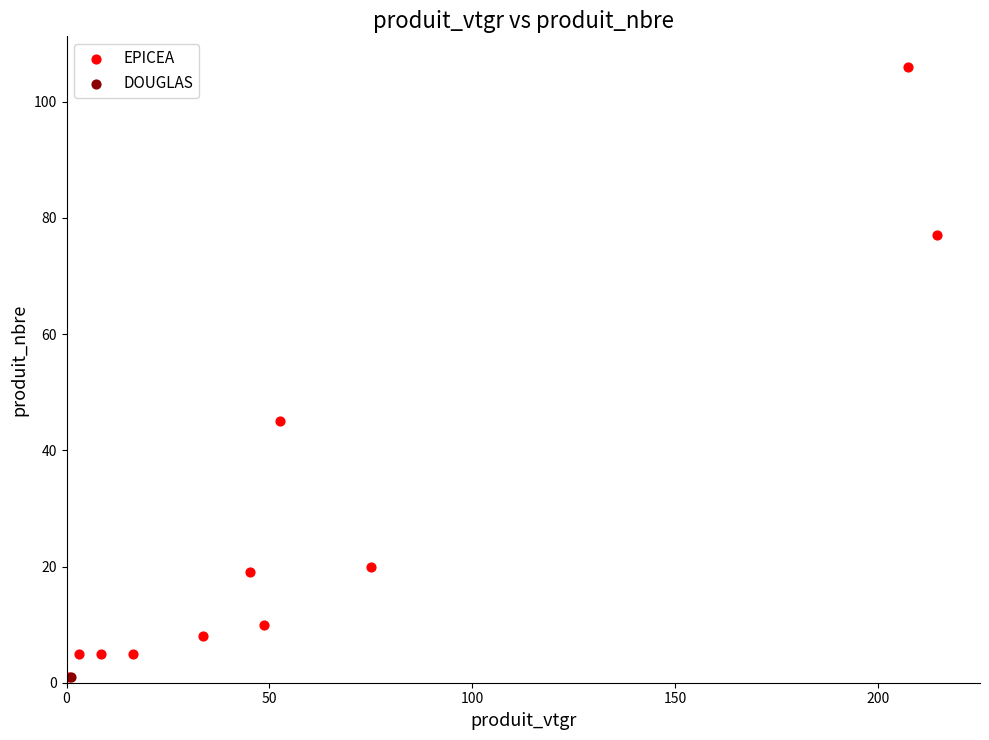

What are all the series names shown in the legend?

EPICEA, DOUGLAS